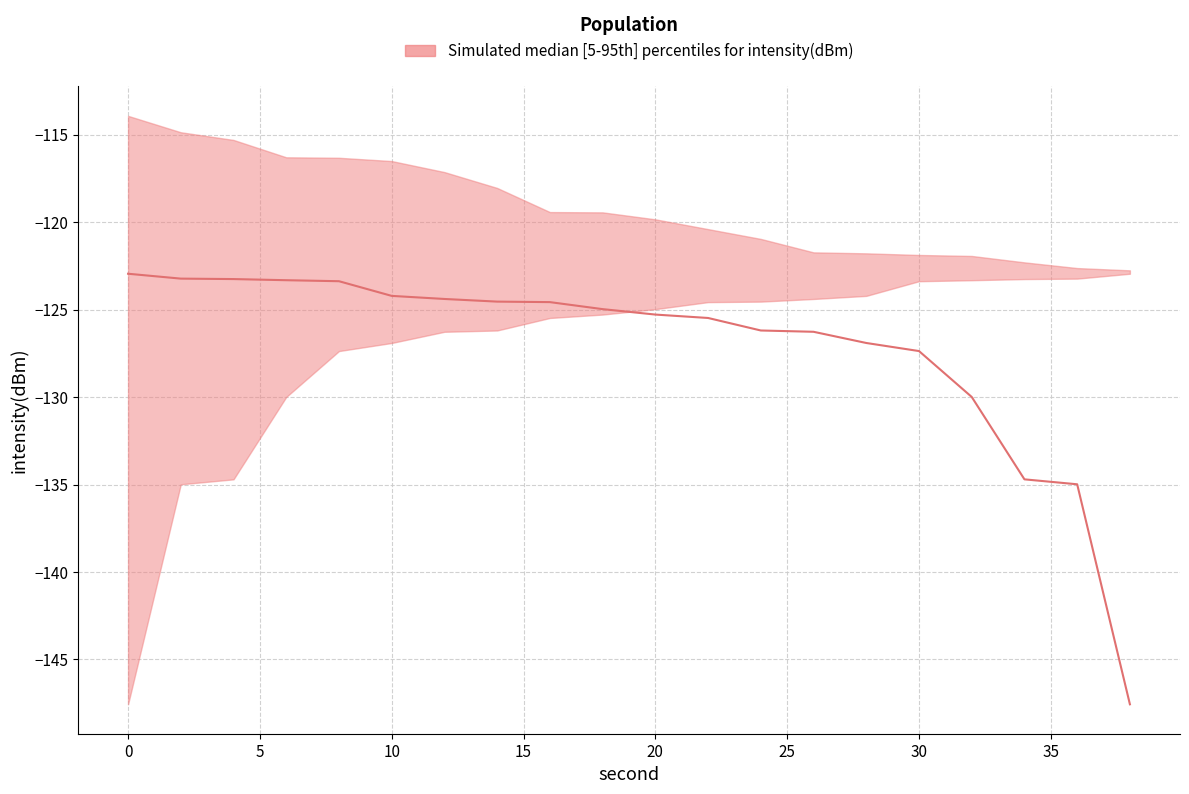

At which label is lower closest to -135?

2